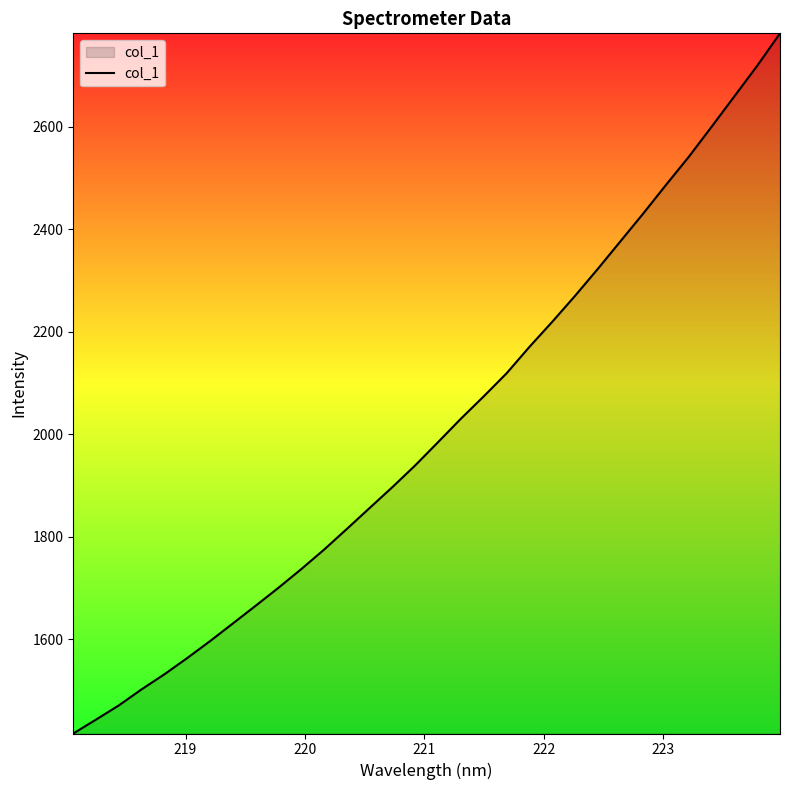

What is the smallest value displayed?

1415.7